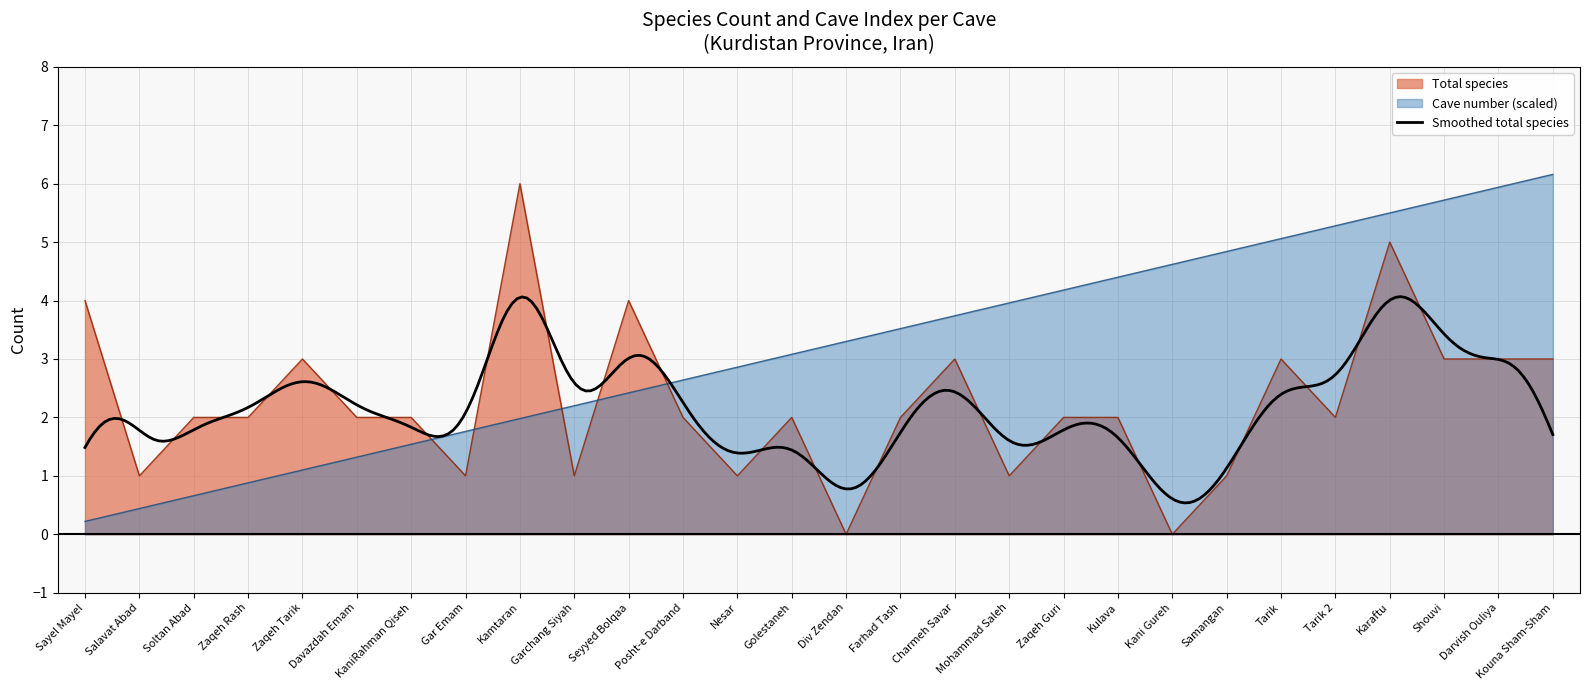

Where is Cave number nearest to the value 3?

Golestaneh